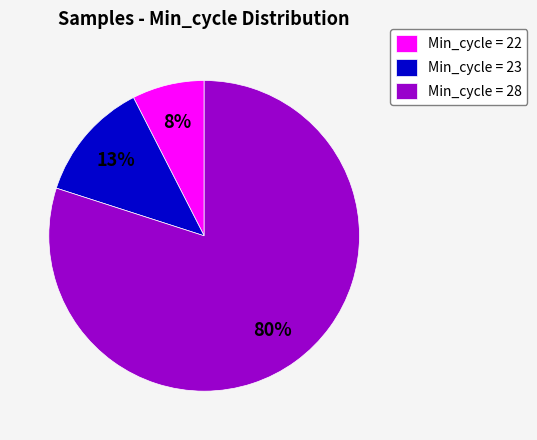

Between Min_cycle = 23 and Min_cycle = 28, which is larger?

Min_cycle = 28